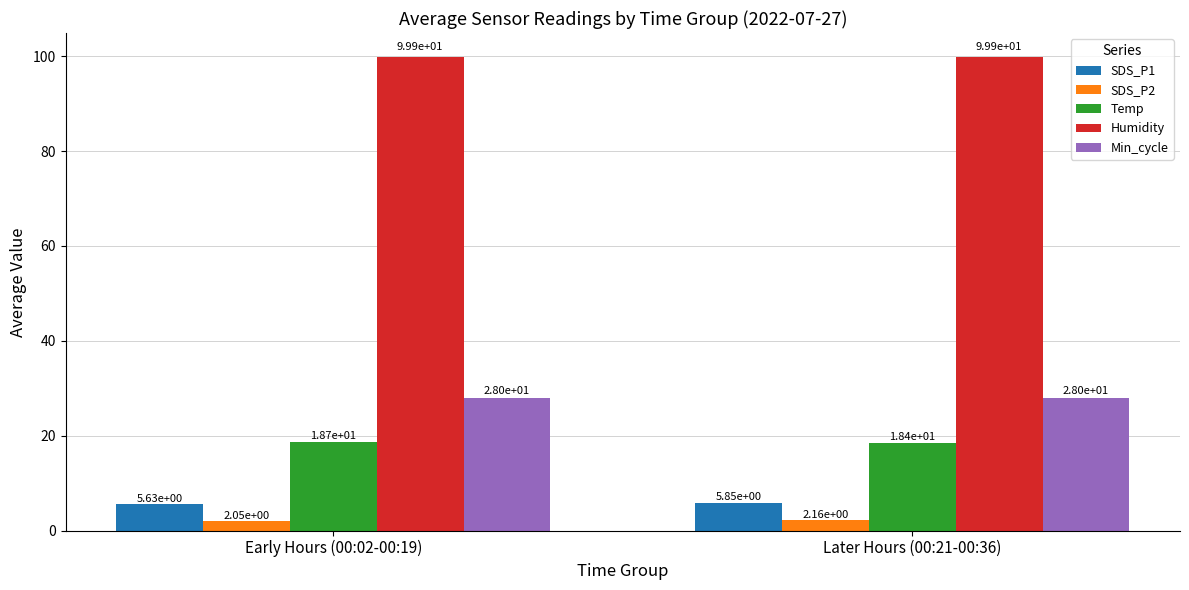

What is the difference between the SDS_P1 values at Later Hours (00:21-00:36) and Early Hours (00:02-00:19)?

0.2